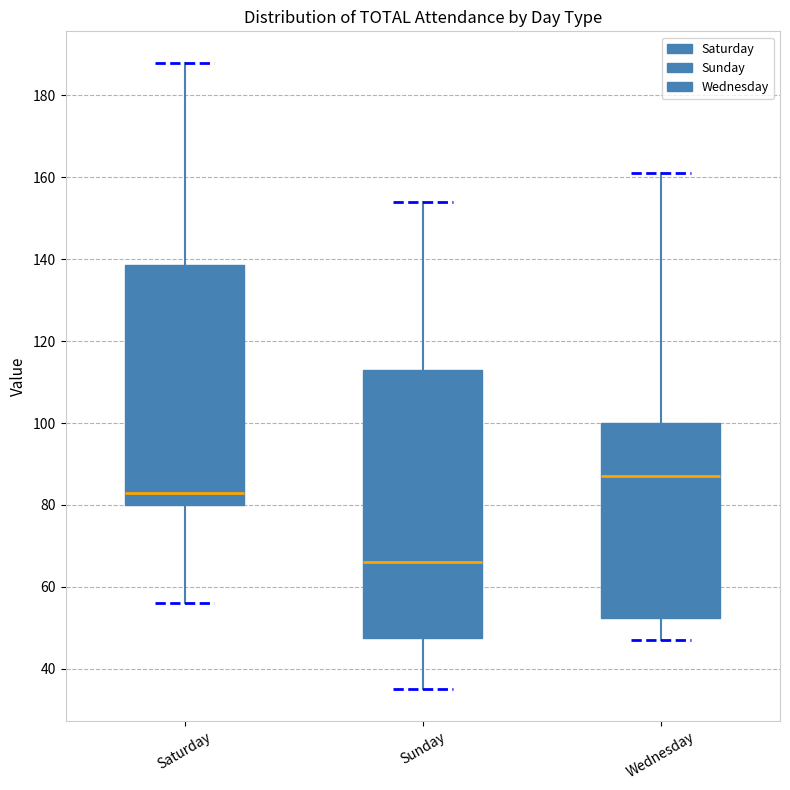

Comparing the boxes themselves (not the whiskers), which one is the tallest?

Sunday